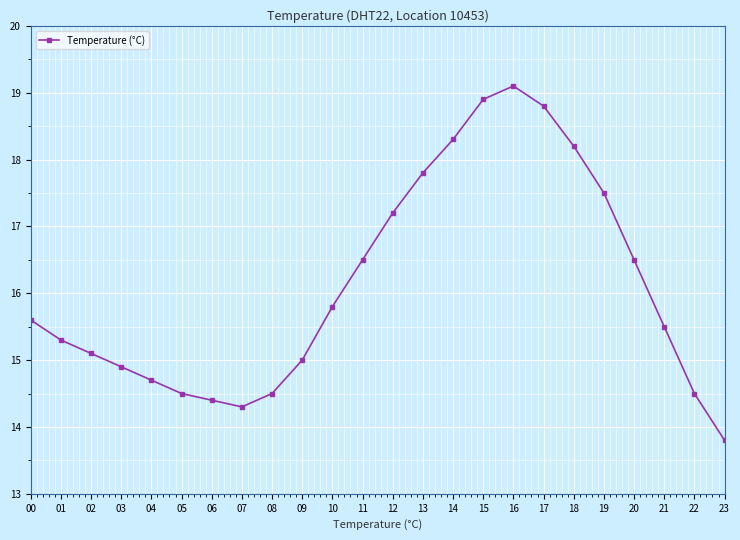

What is the difference between the second highest and second lowest values?

4.6